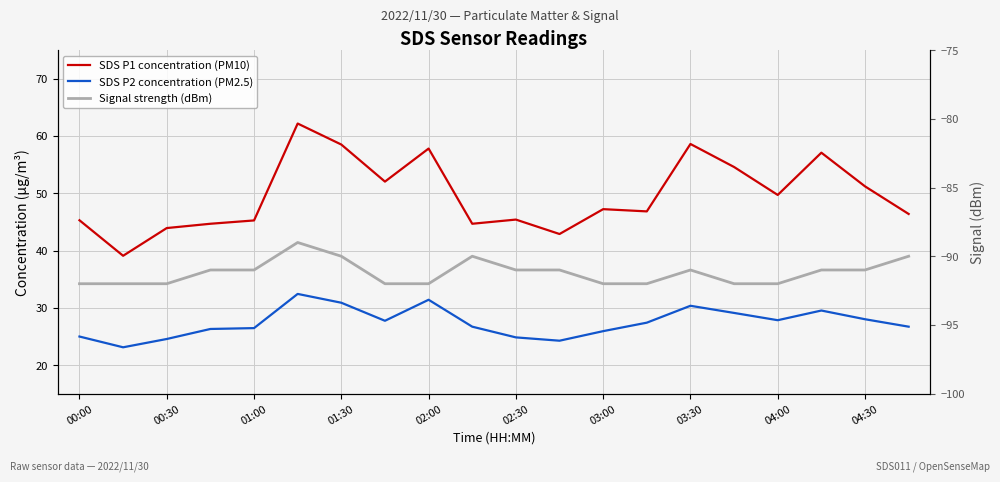

Reading right to left, transcribe all the data shown in this chart.

SDS P1 concentration (PM10): 46.4	51.2	57.1	49.7	54.6	58.6	46.8	47.2	42.9	45.4	44.7	57.8	52.0	58.5	62.2	45.2	44.7	43.9	39.1	45.3
SDS P2 concentration (PM2.5): 26.7	28.0	29.5	27.8	29.1	30.4	27.4	25.9	24.2	24.8	26.7	31.4	27.7	30.9	32.4	26.4	26.3	24.6	23.1	25.0
Signal strength (dBm): -90.0	-91.0	-91.0	-92.0	-92.0	-91.0	-92.0	-92.0	-91.0	-91.0	-90.0	-92.0	-92.0	-90.0	-89.0	-91.0	-91.0	-92.0	-92.0	-92.0